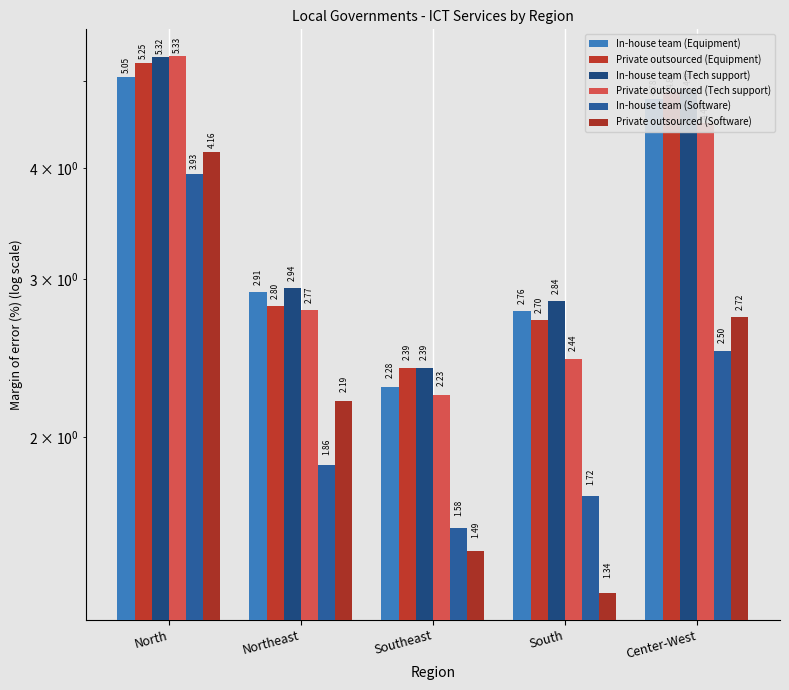

The value of In-house team (Equipment) at South is 3.7. True or false?

False